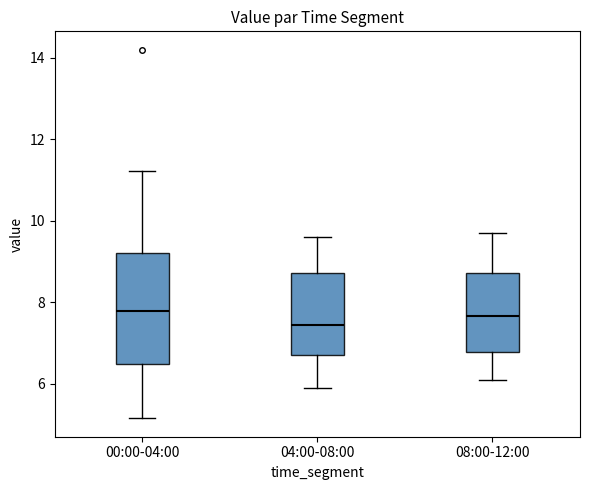

Reading left to right, transcribe this box plot: for each box, give where its median line is, the range the box spans, and where its two whiskers end, as read against the y-axis. The values are not printed on the chart, so give them approximately, as read against the axis.

00:00-04:00: median 7.8, box 6.4 to 9.2, whiskers 5.2 to 11.2
04:00-08:00: median 7.4, box 6.8 to 8.8, whiskers 6.0 to 9.6
08:00-12:00: median 7.6, box 6.8 to 8.8, whiskers 6.2 to 9.8